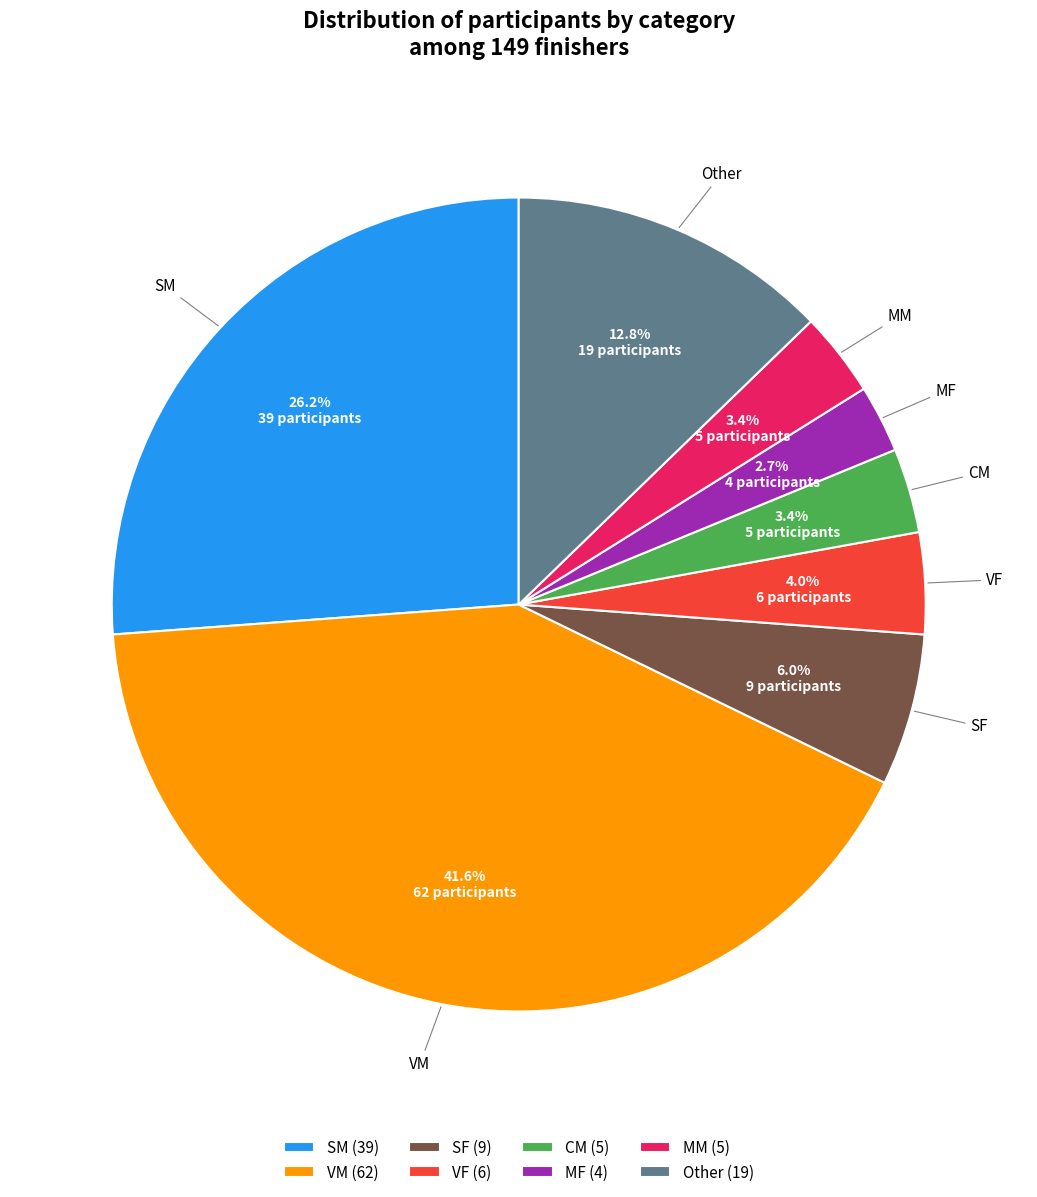

To the nearest percent, what percentage of the pie is SF?

6%